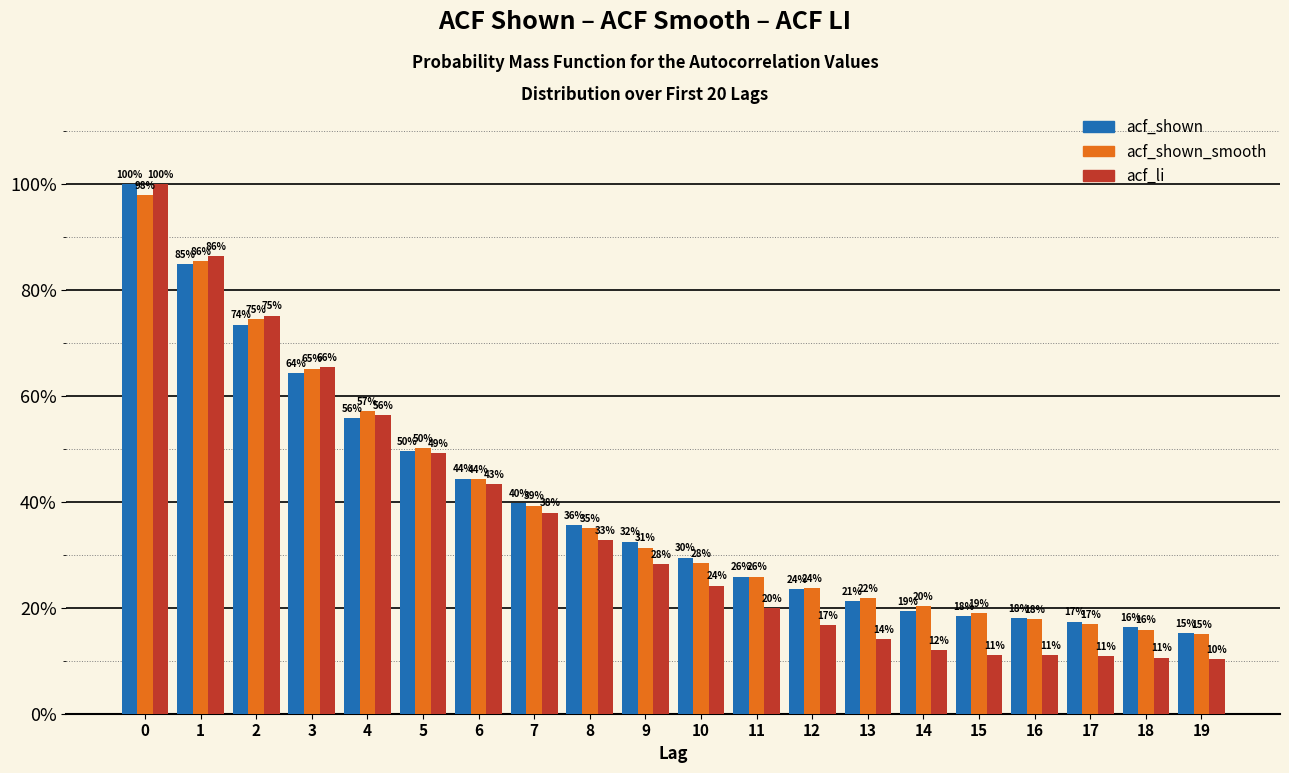

What are all the series names shown in the legend?

acf_shown, acf_shown_smooth, acf_li